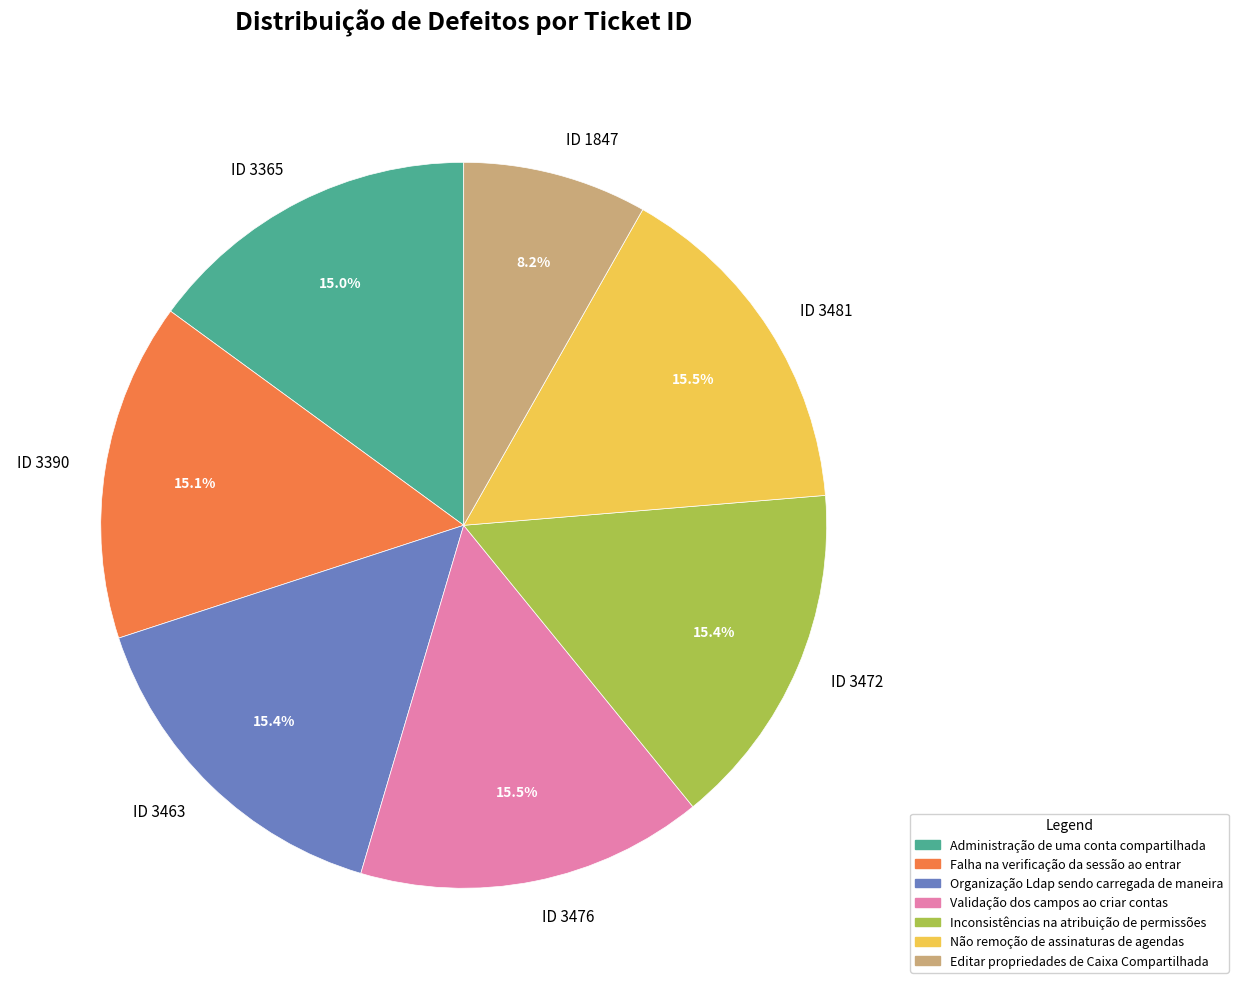

Is ID 3476 the majority of the pie?

No